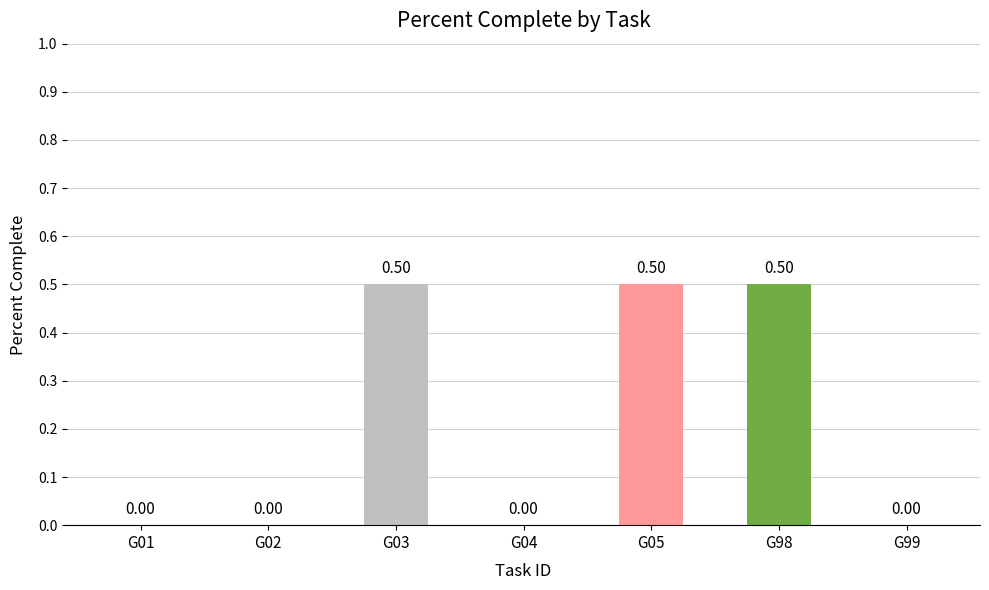

What is the sum of all values?

1.5